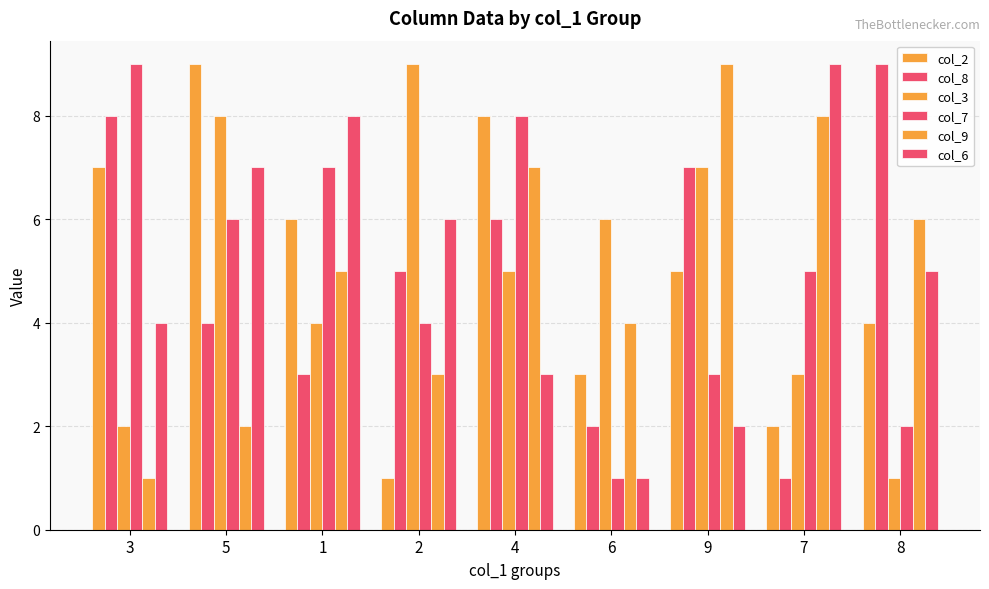

What is the value of the col_9 bar at the 3rd from the left?

5